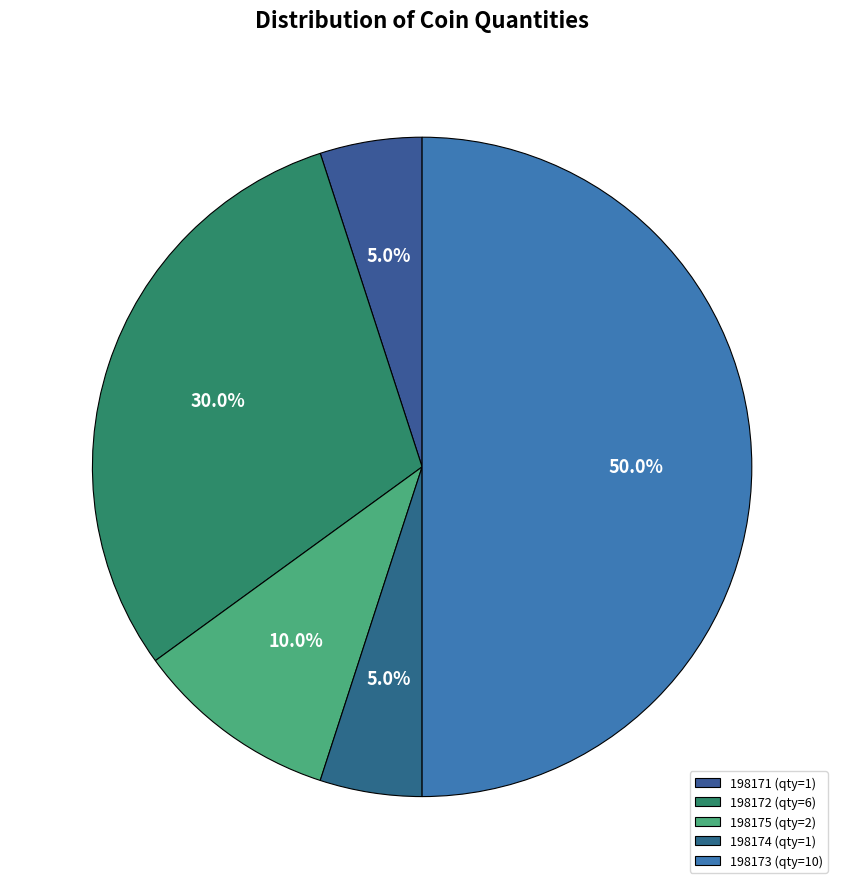

Rank the categories by value from lowest to highest.

198171, 198174, 198175, 198172, 198173